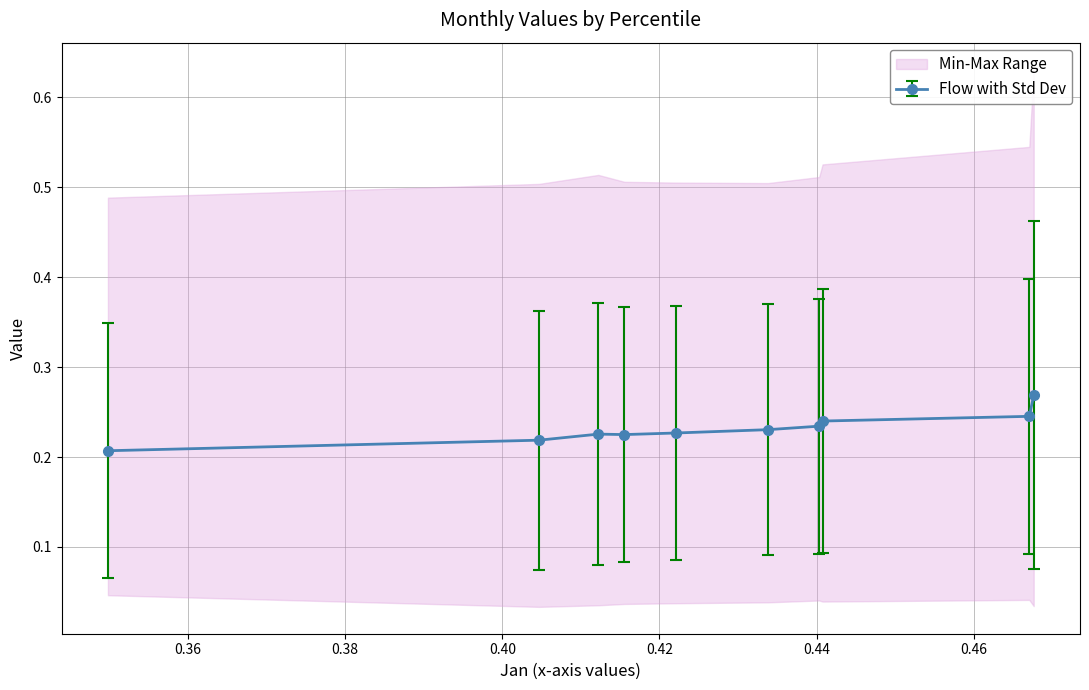

How many interior local peaks does the May series have?

1